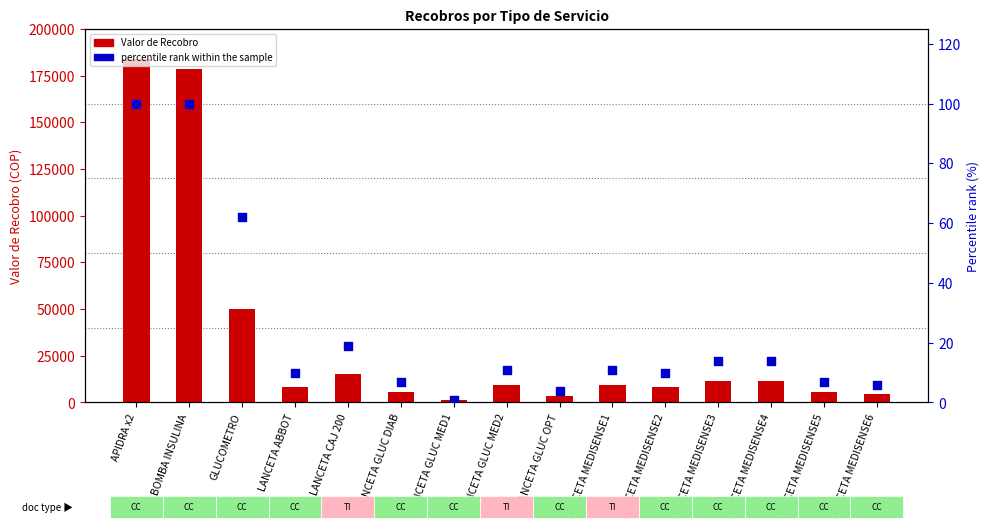

Which series has the largest Y range (max minus min)?

Valor de Recobro